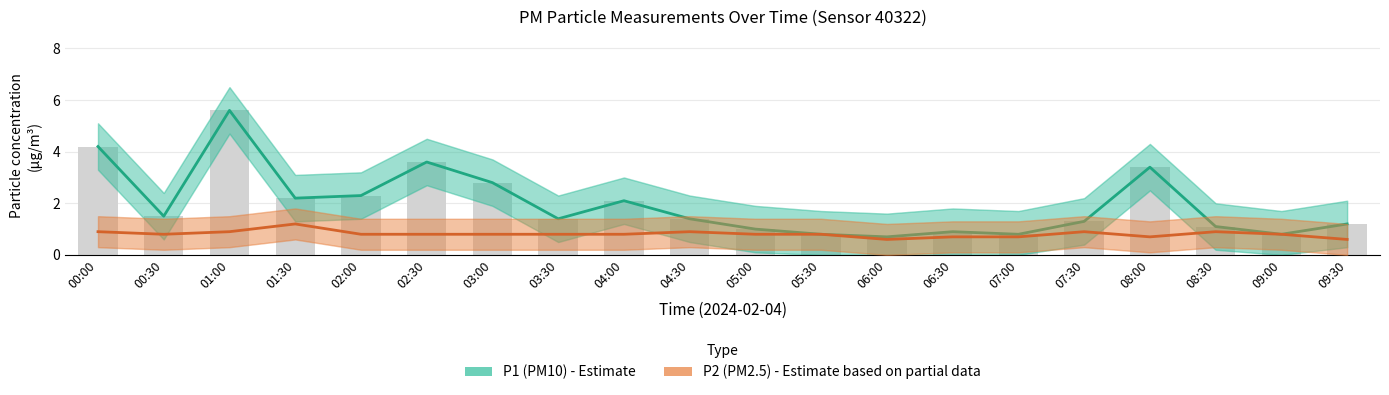

What are all the series names shown in the legend?

P1 (PM10), P2 (PM2.5)